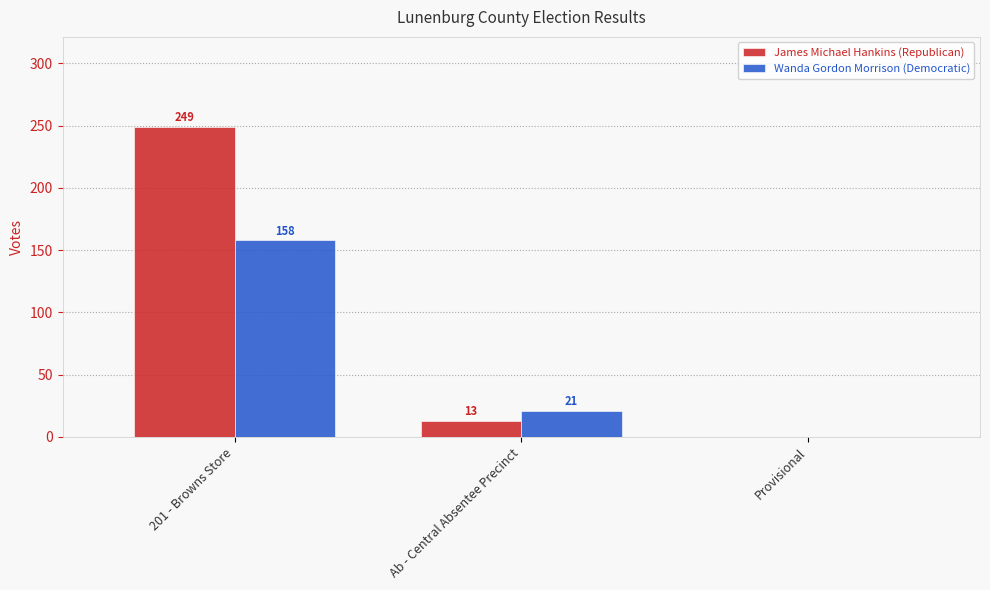

At which category is the sum across all series the highest?

201 - Browns Store